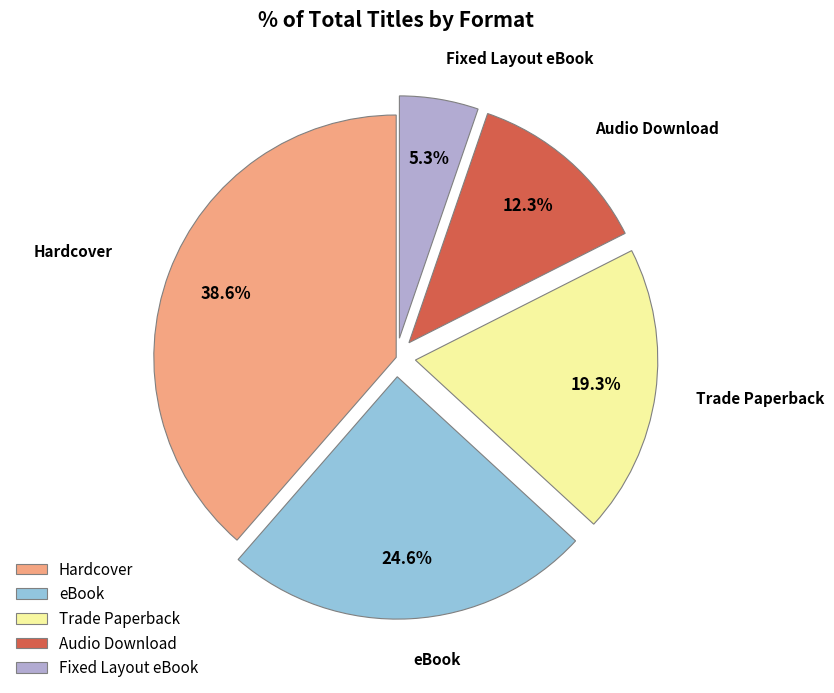

Between eBook and Audio Download, which is larger?

eBook